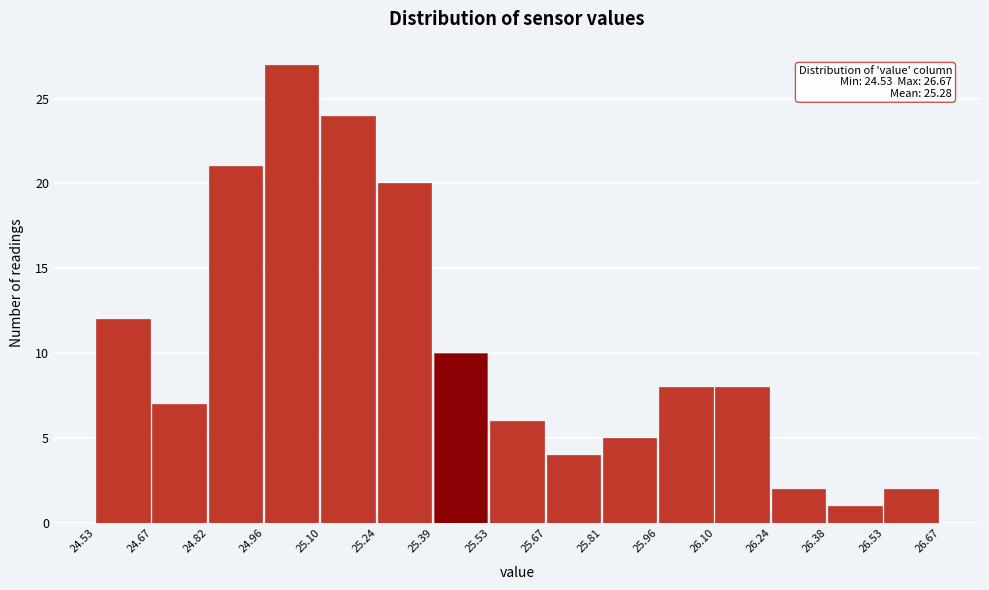

Over which range of the x-axis is the bar tallest?

24.96 to 25.10